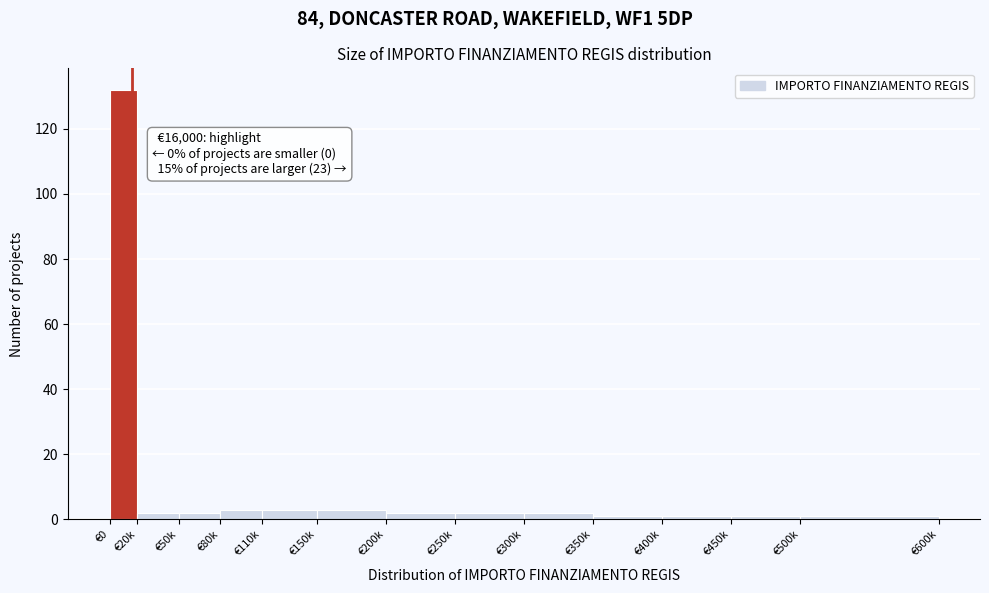

Reading left to right, what are all the values shown in this chart?

132	2	2	3	3	3	2	2	2	1	1	1	1